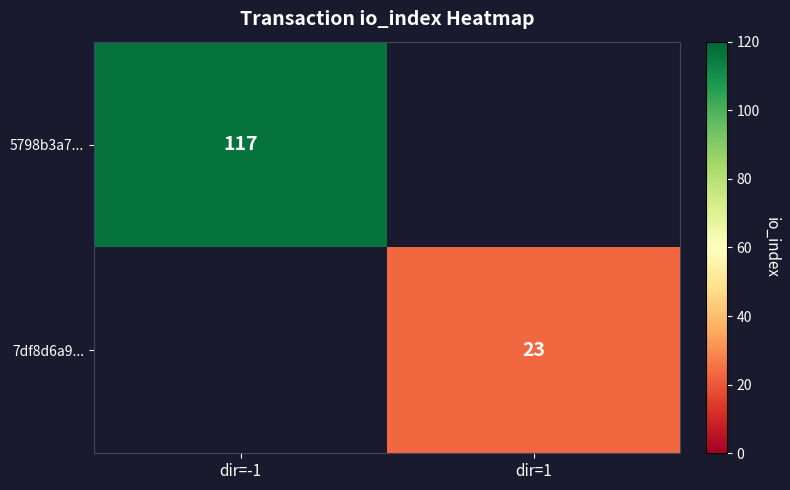

What is the difference between the highest and lowest values at dir=1?

23